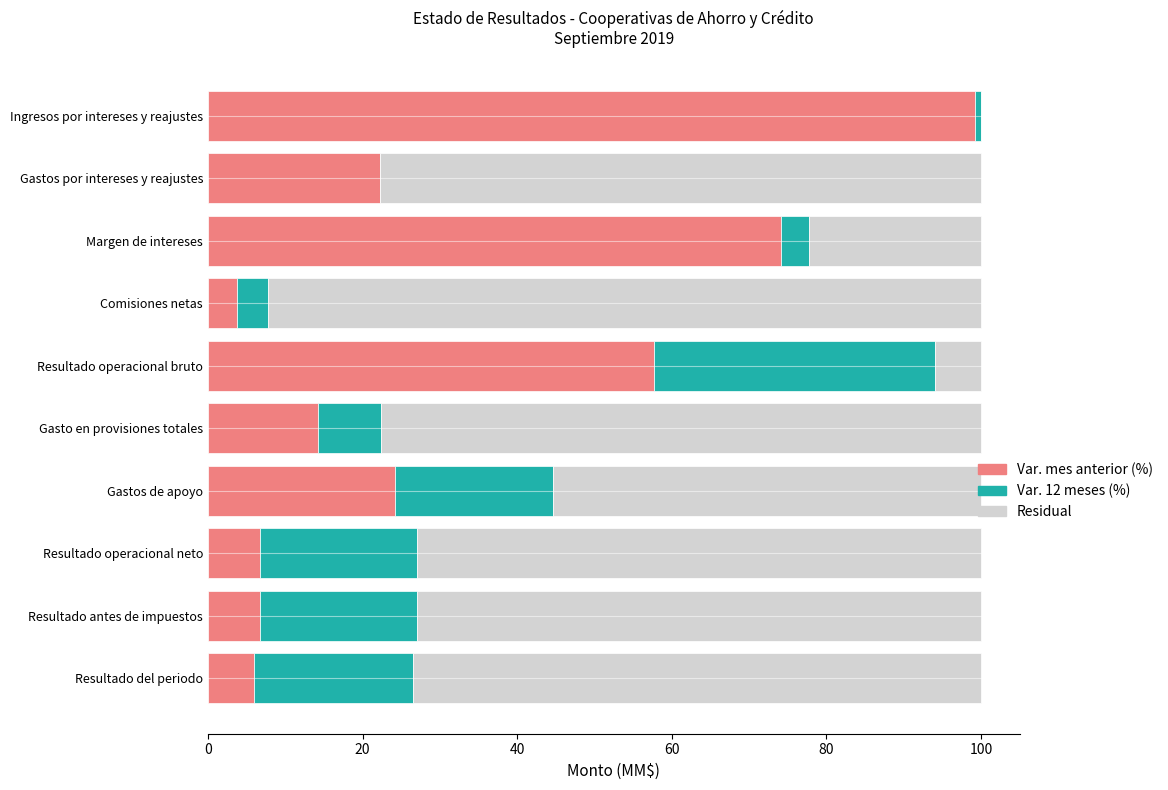

What is the maximum value for Var. mes anterior (%)?

99.2